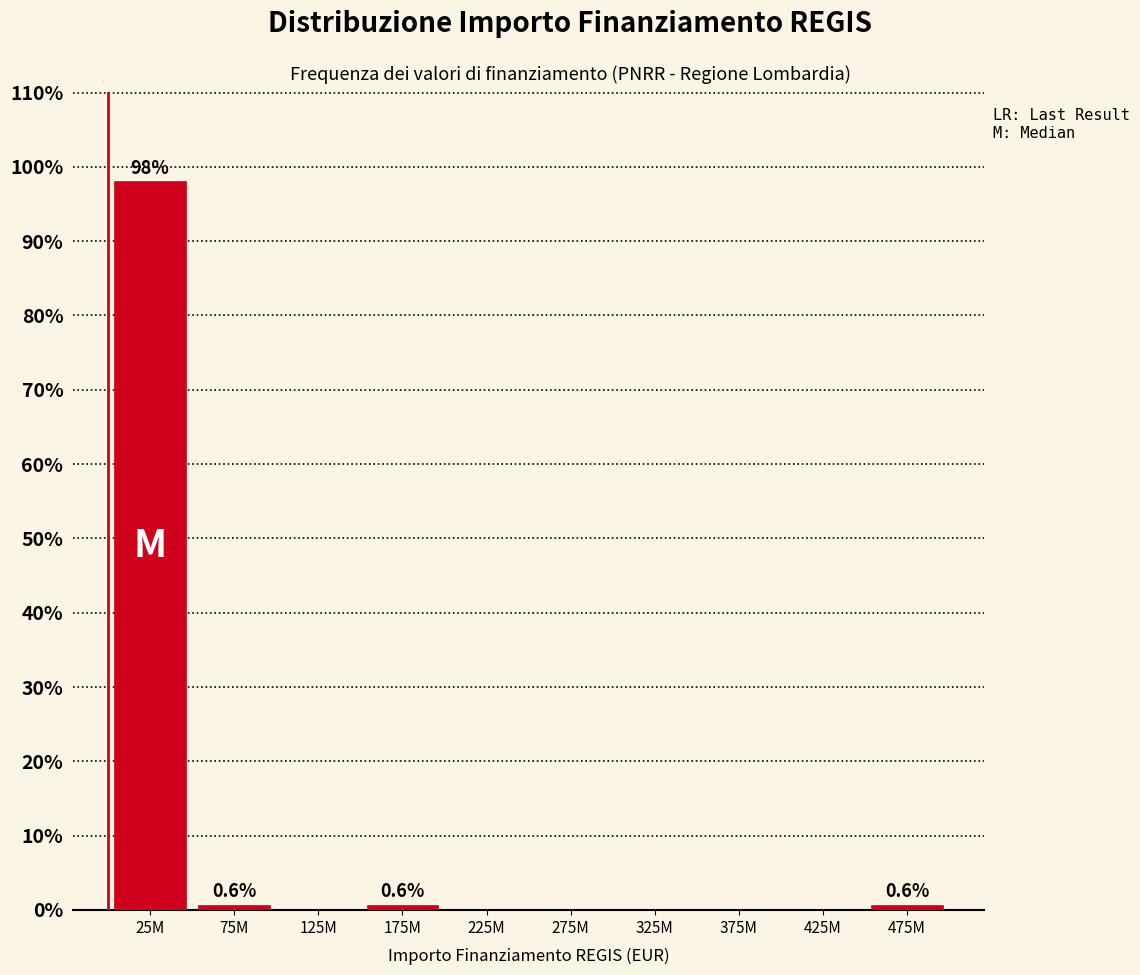

Reading left to right, what are all the values shown in this chart?

25M=98.1	75M=0.6	125M=0.0	175M=0.6	225M=0.0	275M=0.0	325M=0.0	375M=0.0	425M=0.0	475M=0.6